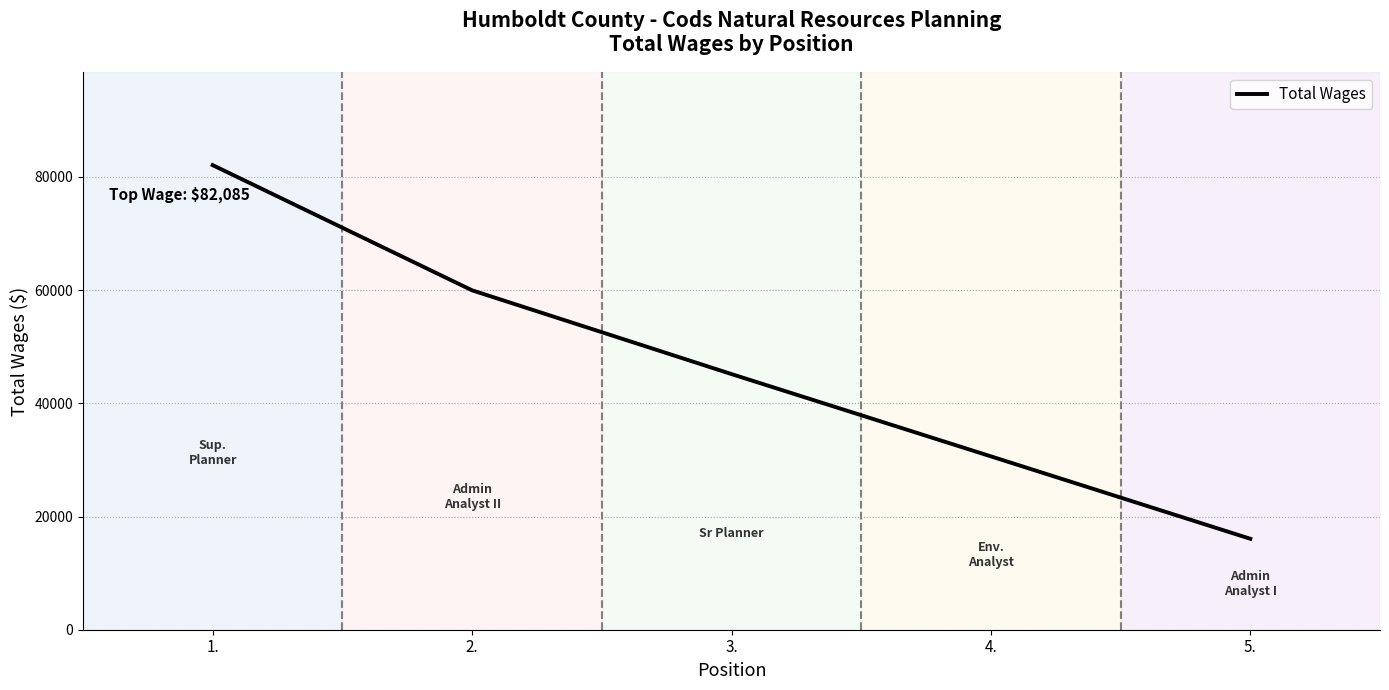

Reading right to left, what are all the values shown in this chart?

16068	30632	45169	59966	82085